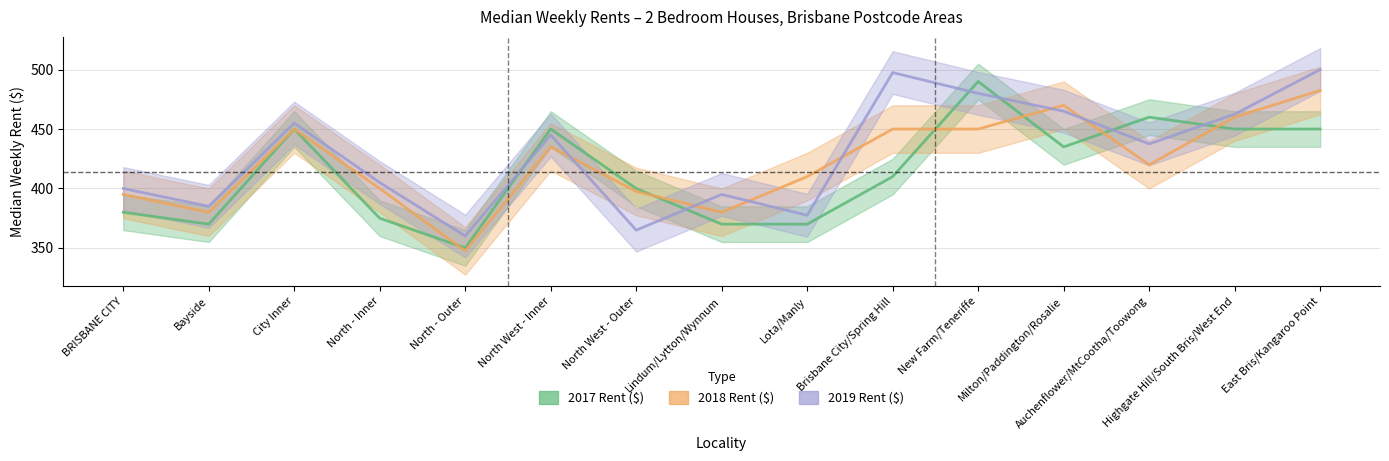

Is it true that 2018 Rent ($) equals 689.4 at Auchenflower/MtCootha/Toowong?

False